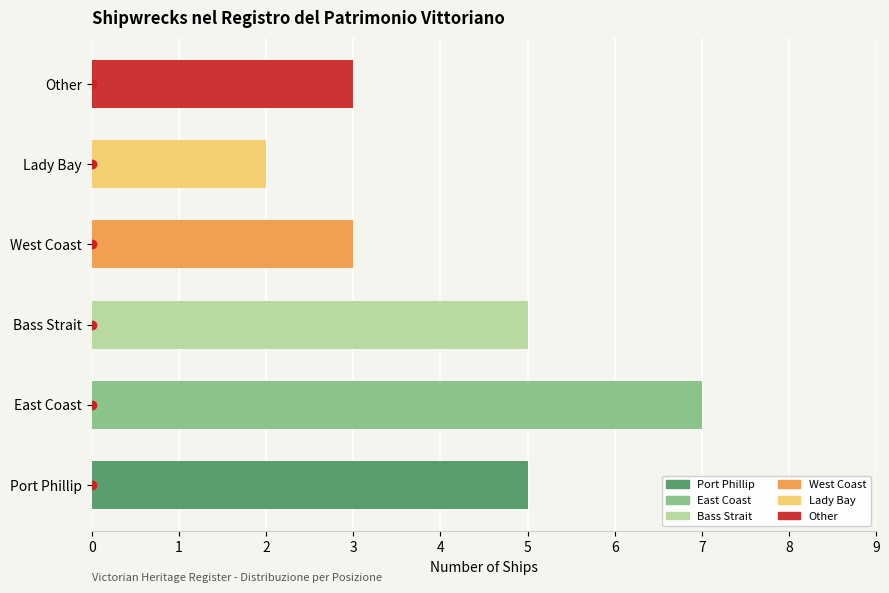

True or false: the data shows 3 at Other.

True